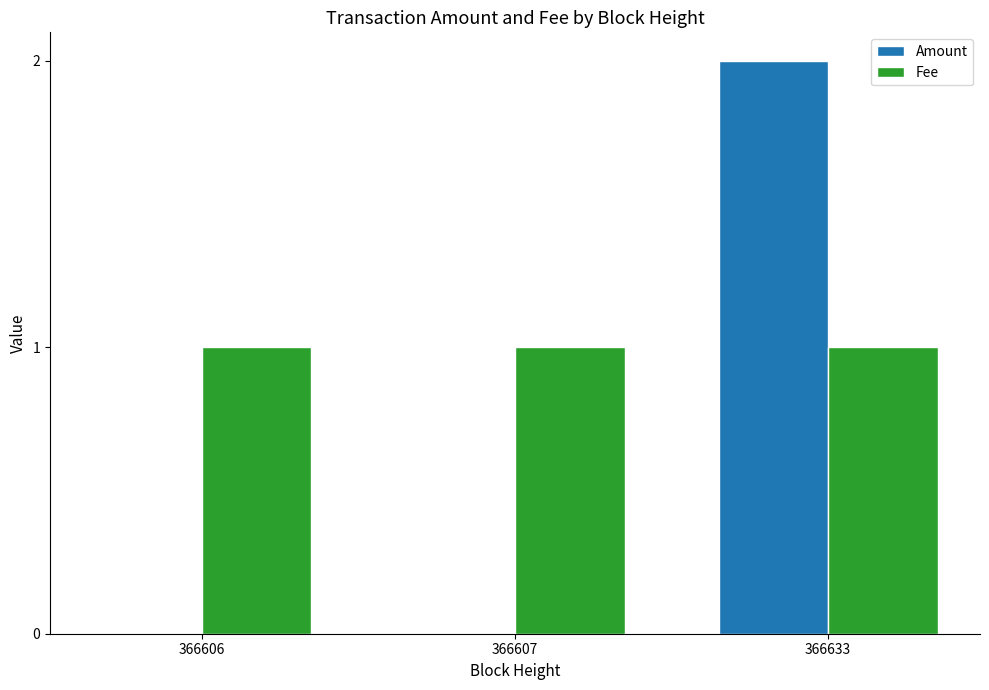

Between 366607 and 366633, which series saw the biggest shift?

Amount